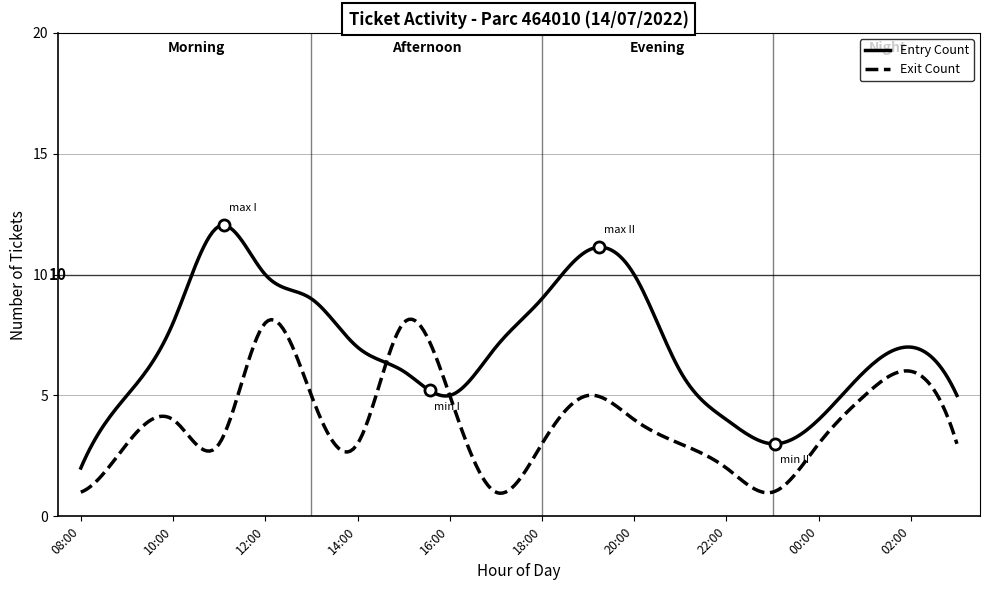

What is the maximum value shown in the chart?

12.0